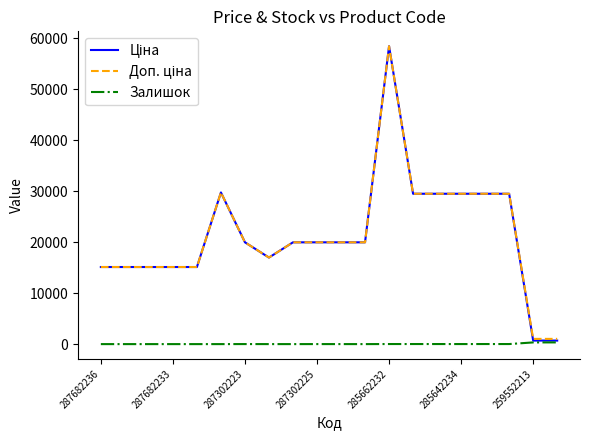

What is the greatest value displayed?

58426.5